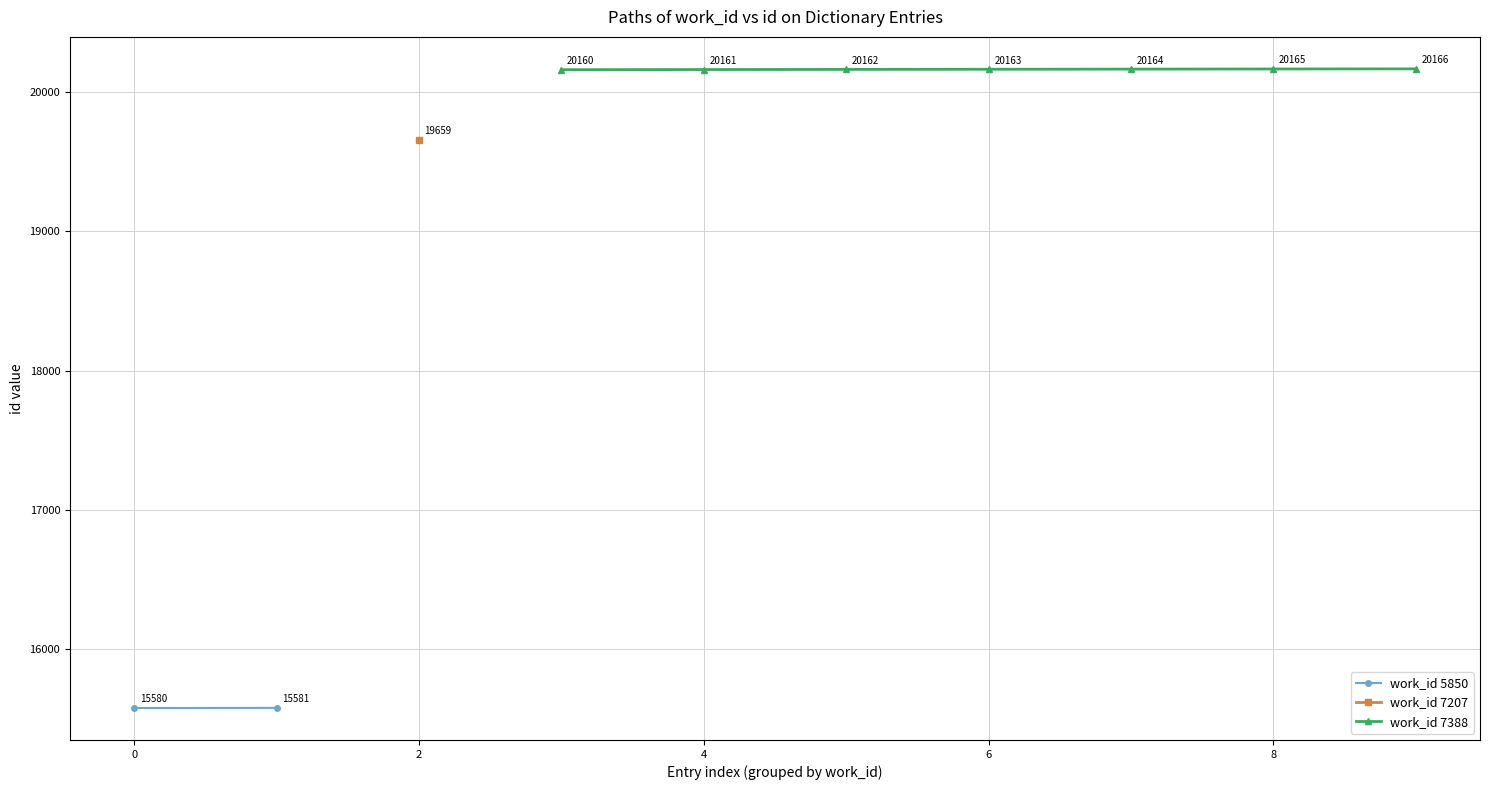

List the labels in order of value, smallest first.

5850, 5850, 7207, 7388, 7388, 7388, 7388, 7388, 7388, 7388